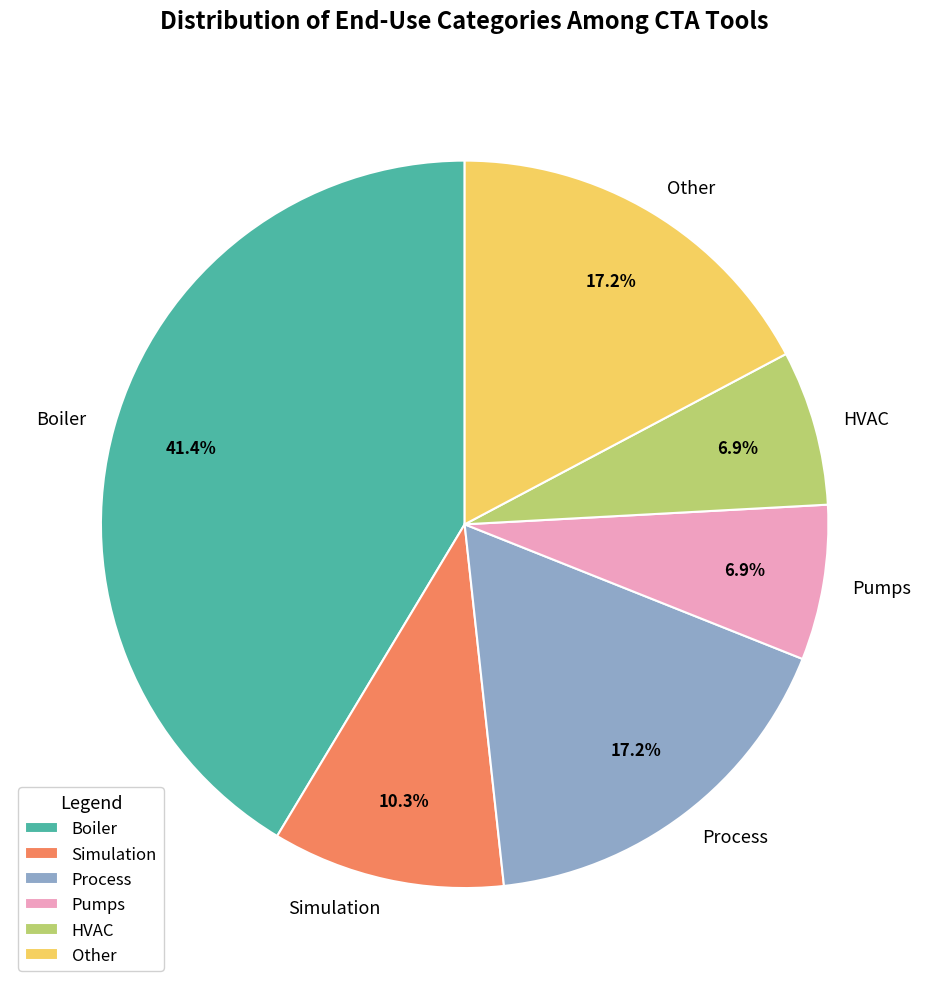

To the nearest percent, what portion does HVAC represent?

7%